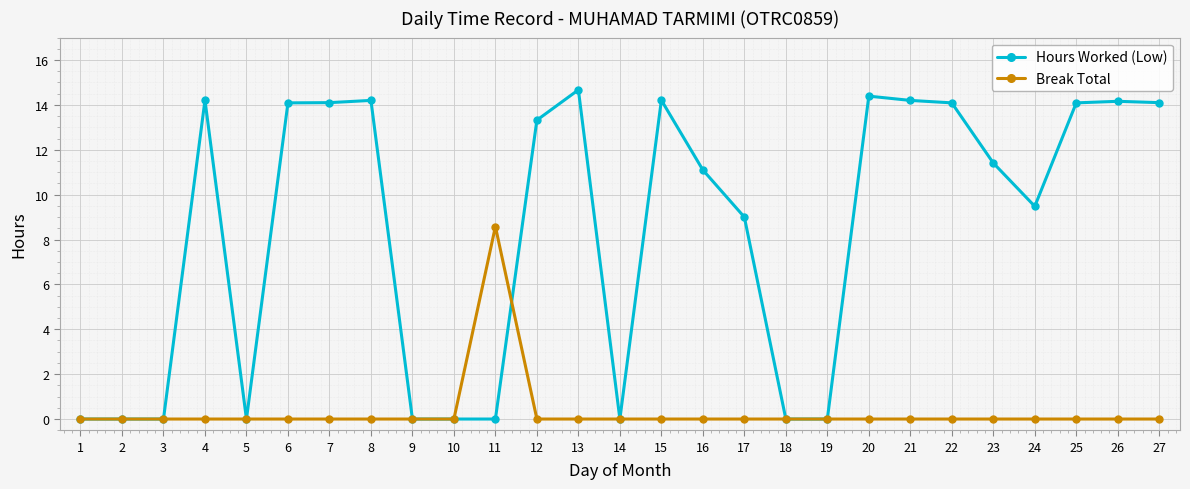

At which label is Hours Worked (Low) closest to 7?

17